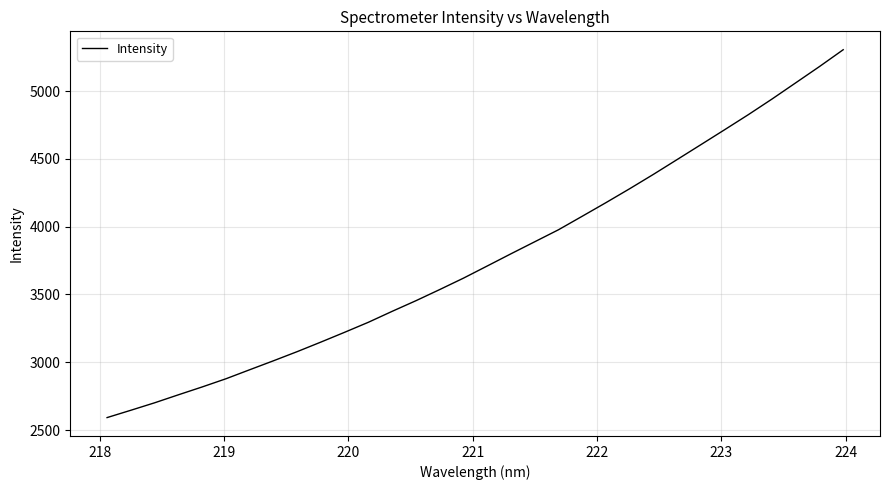

What is the minimum value shown in the chart?

2591.9